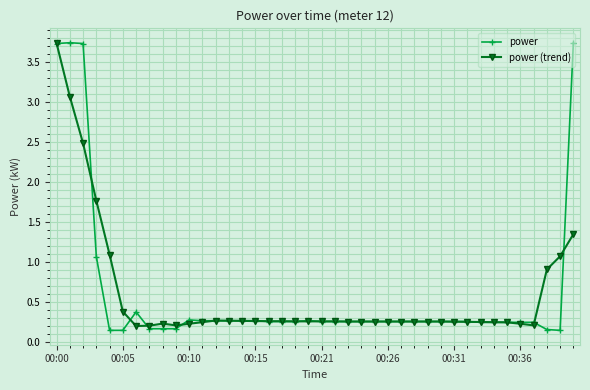

Which series has the largest range (max minus min)?

power